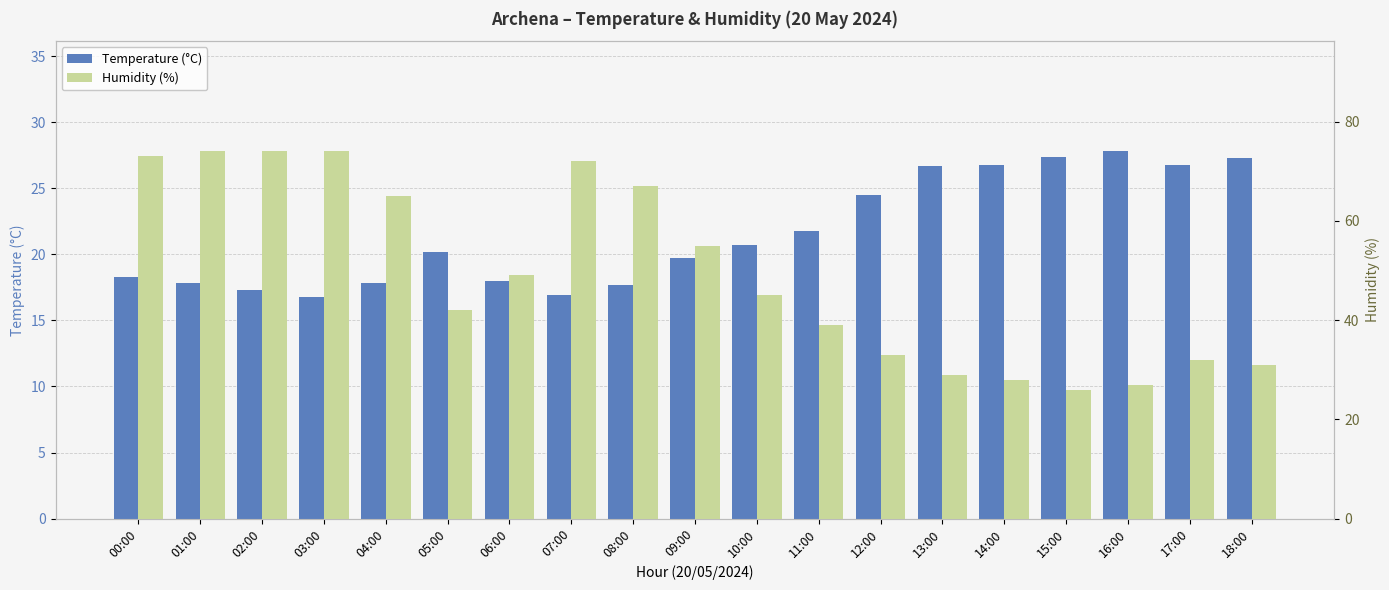

Rank the categories by Humidity (%) value from highest to lowest.

01:00, 02:00, 03:00, 00:00, 07:00, 08:00, 04:00, 09:00, 06:00, 10:00, 05:00, 11:00, 12:00, 17:00, 18:00, 13:00, 14:00, 16:00, 15:00